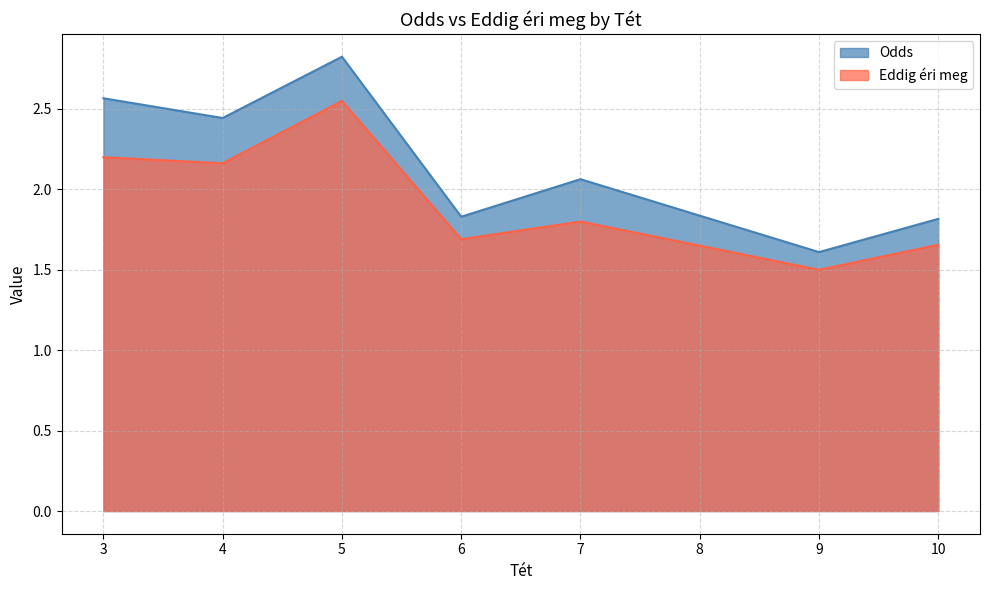

Which series has the largest range (max minus min)?

Odds